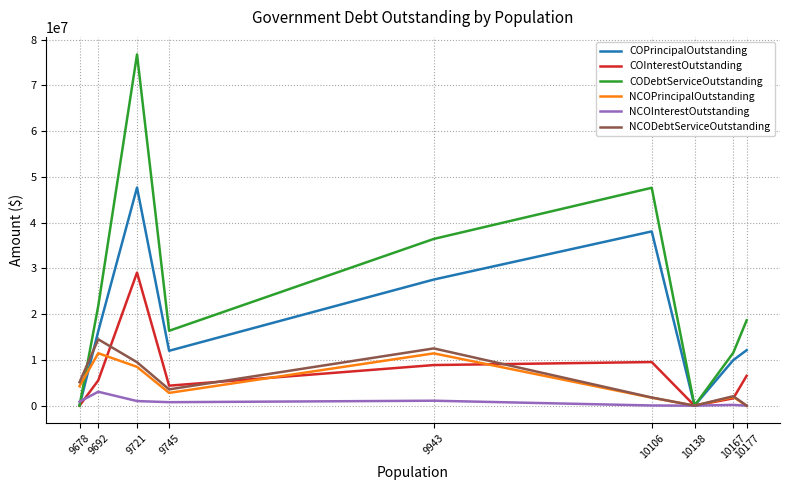

Which series has the widest spread of values?

CODebtServiceOutstanding